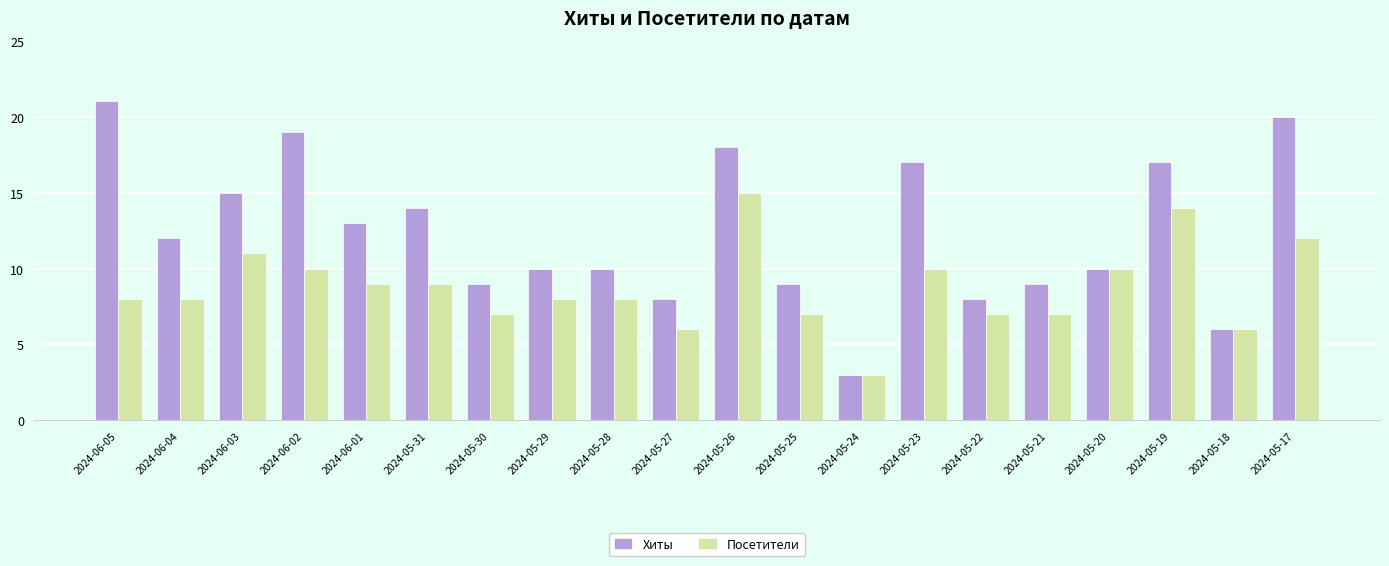

Does the chart contain stacked bars?

No